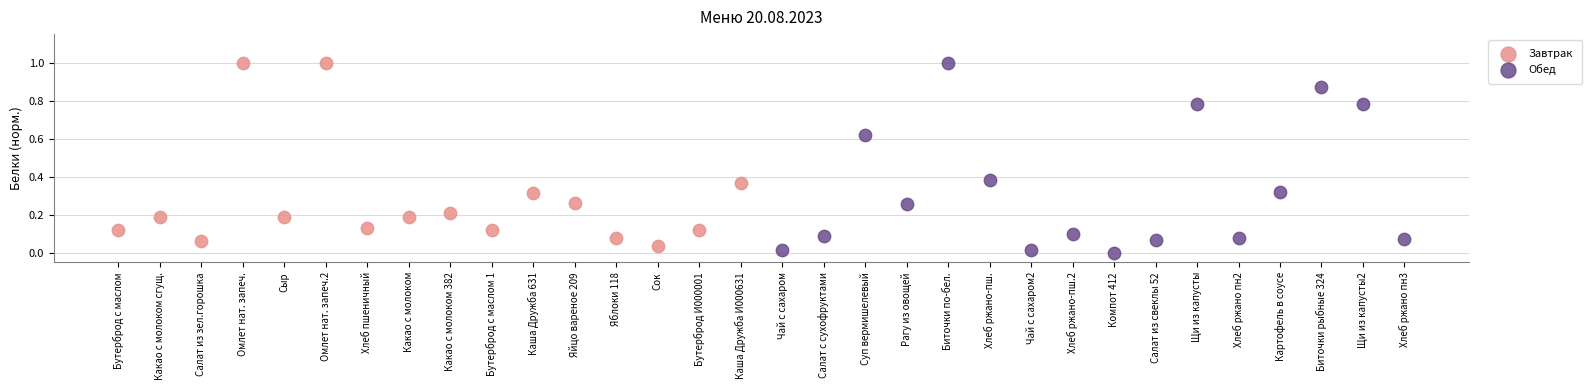

Which series has the largest Y range (max minus min)?

Обед